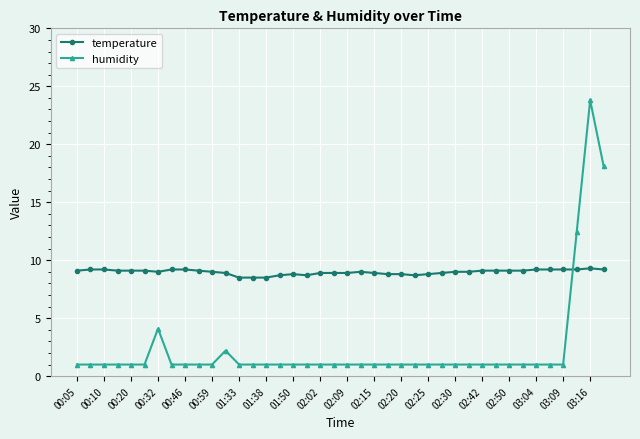

How many categories are shown in the chart?

40